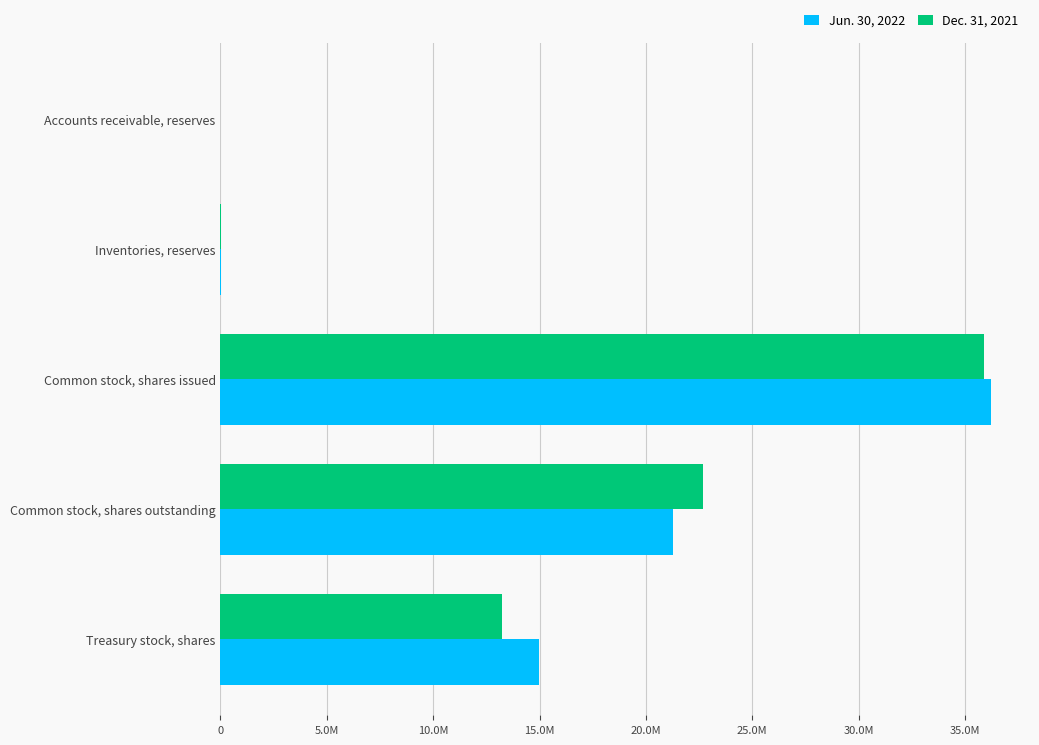

What are all the series names shown in the legend?

Jun. 30, 2022, Dec. 31, 2021